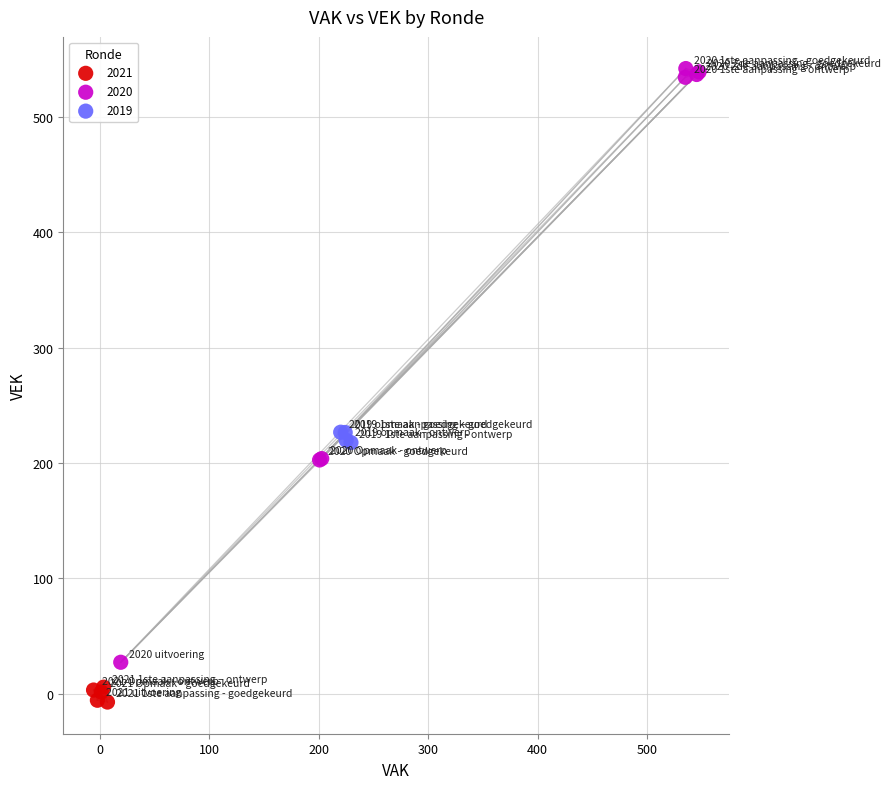

Which series reaches the minimum Y coordinate?

2021